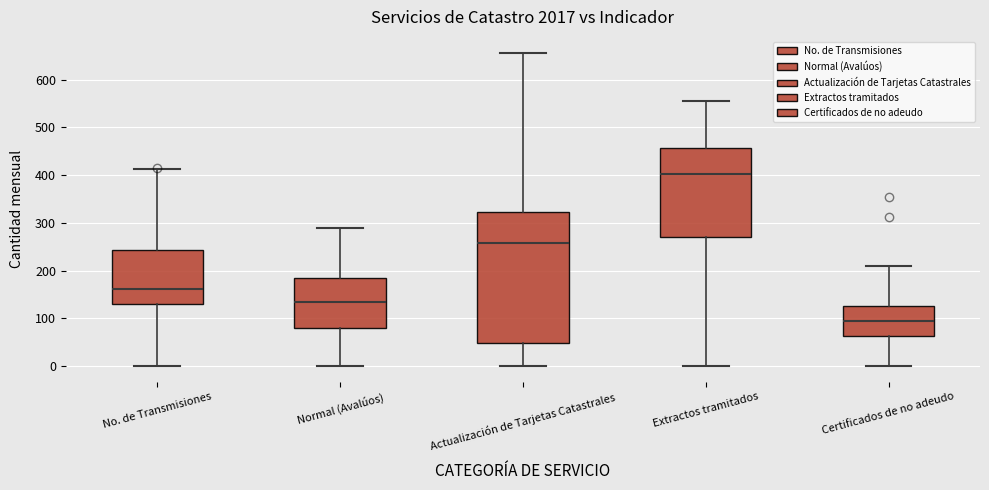

Which box has the lowest median line?

Certificados de no adeudo